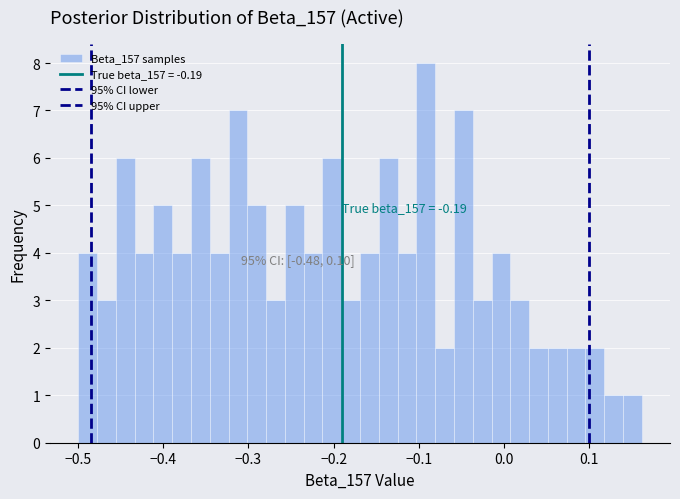

Around what value on the x-axis is the tallest bar? Give the approximate position of its centre, as read against the axis.

-0.09